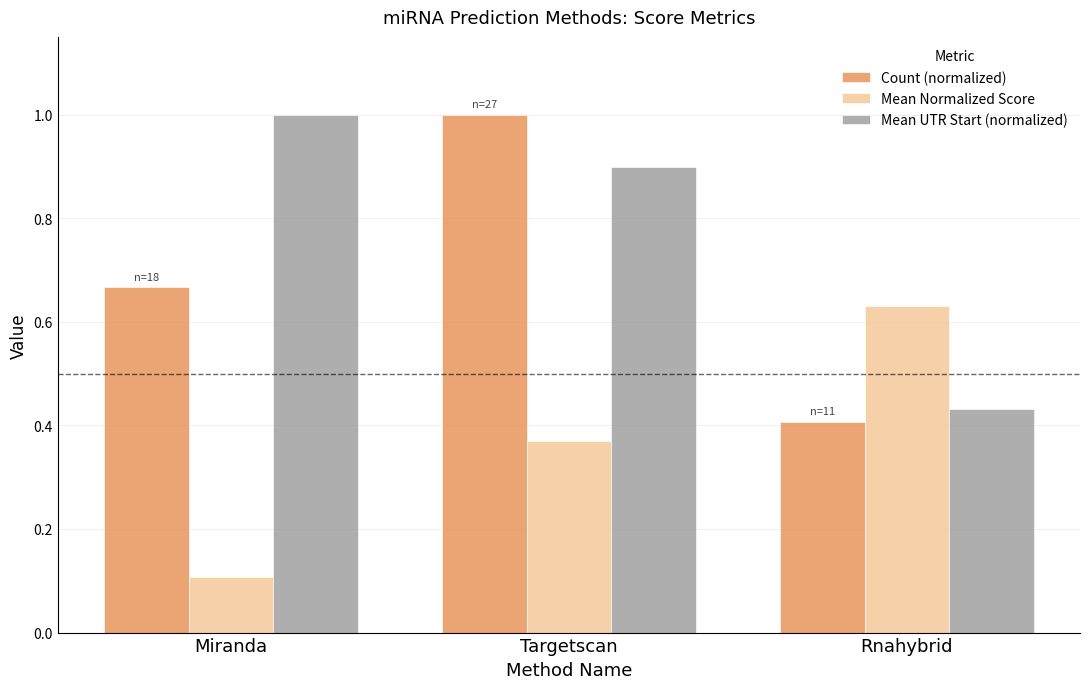

What is the difference between the second highest and minimum values in the Count (normalized) series?

0.3